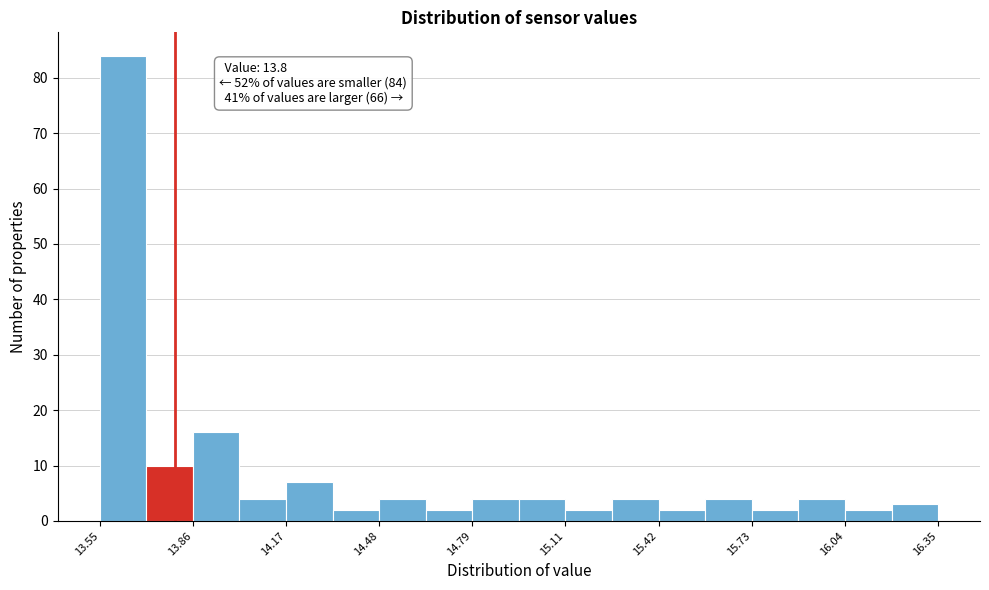

Around what value on the x-axis is the tallest bar? Give the approximate position of its centre, as read against the axis.

13.65